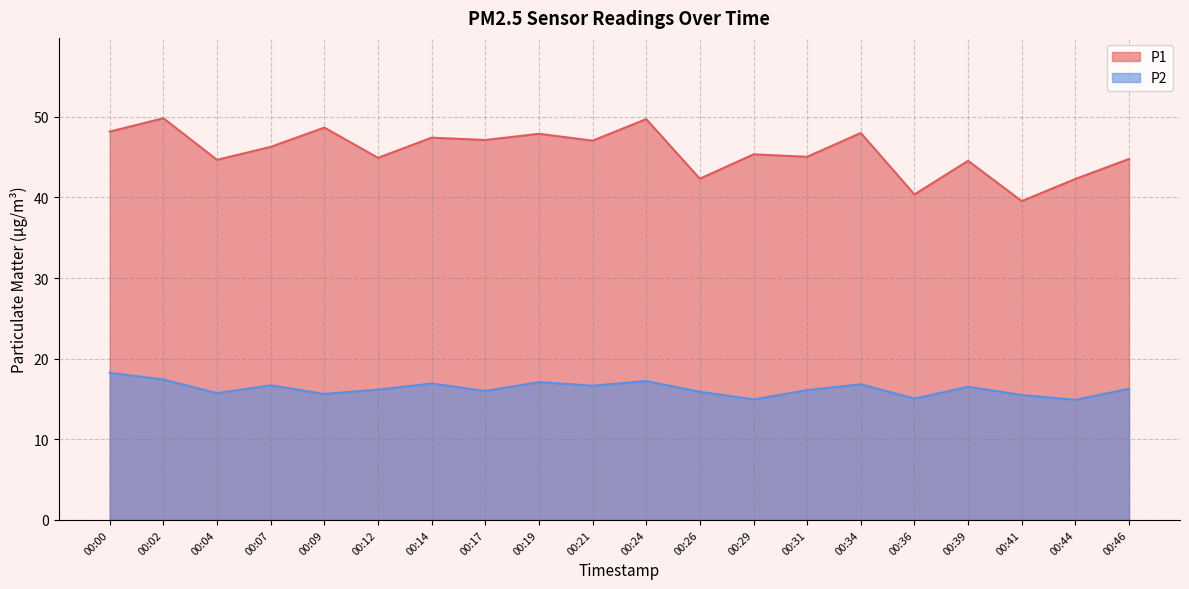

Read the P1 value at 00:39.

44.5